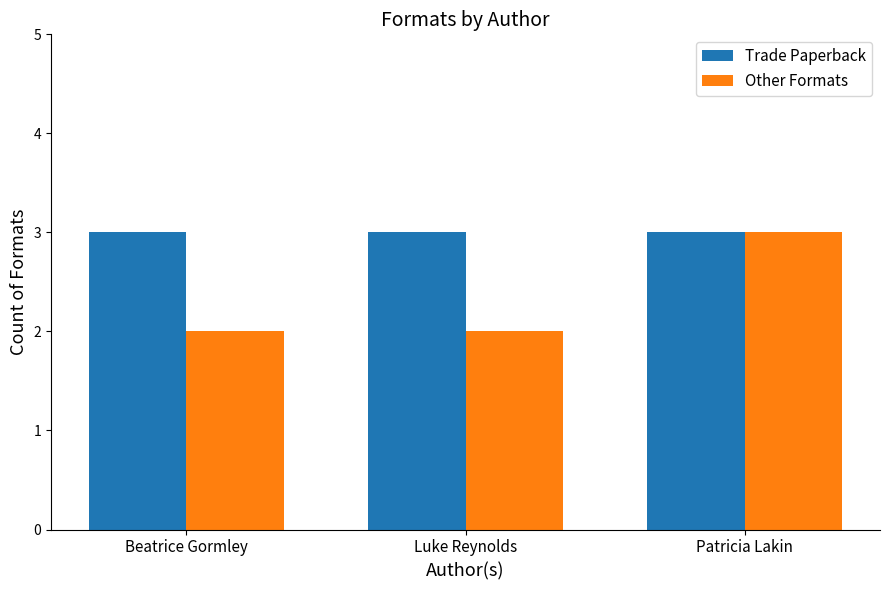

What is the greatest value displayed?

3